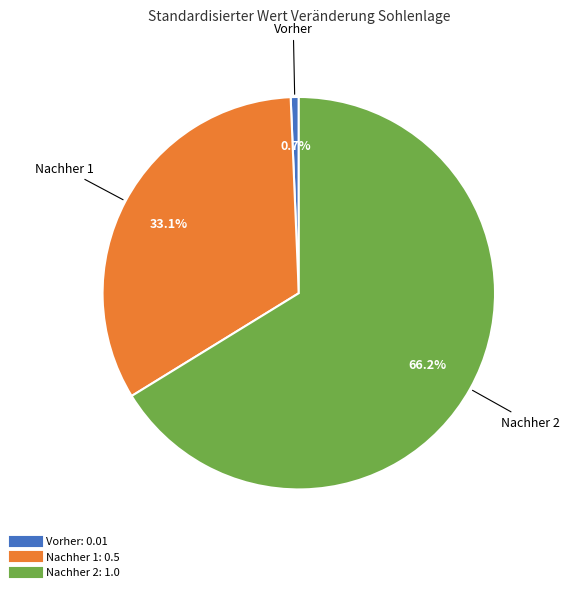

True or false: Nachher 1 accounts for 41% of the total.

False